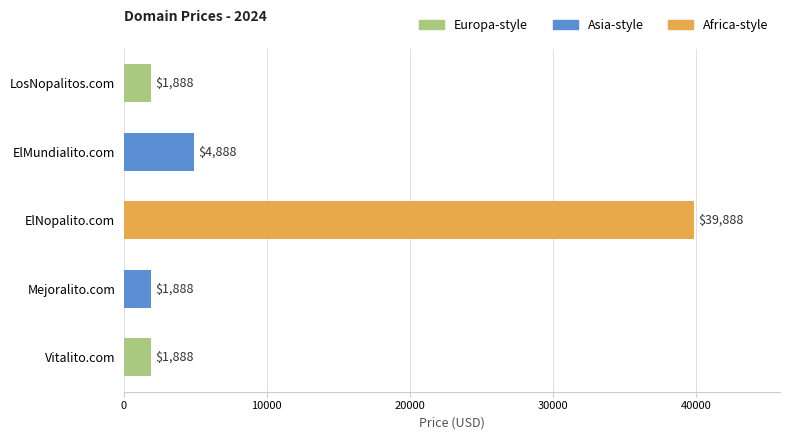

Does the chart contain any negative values?

No